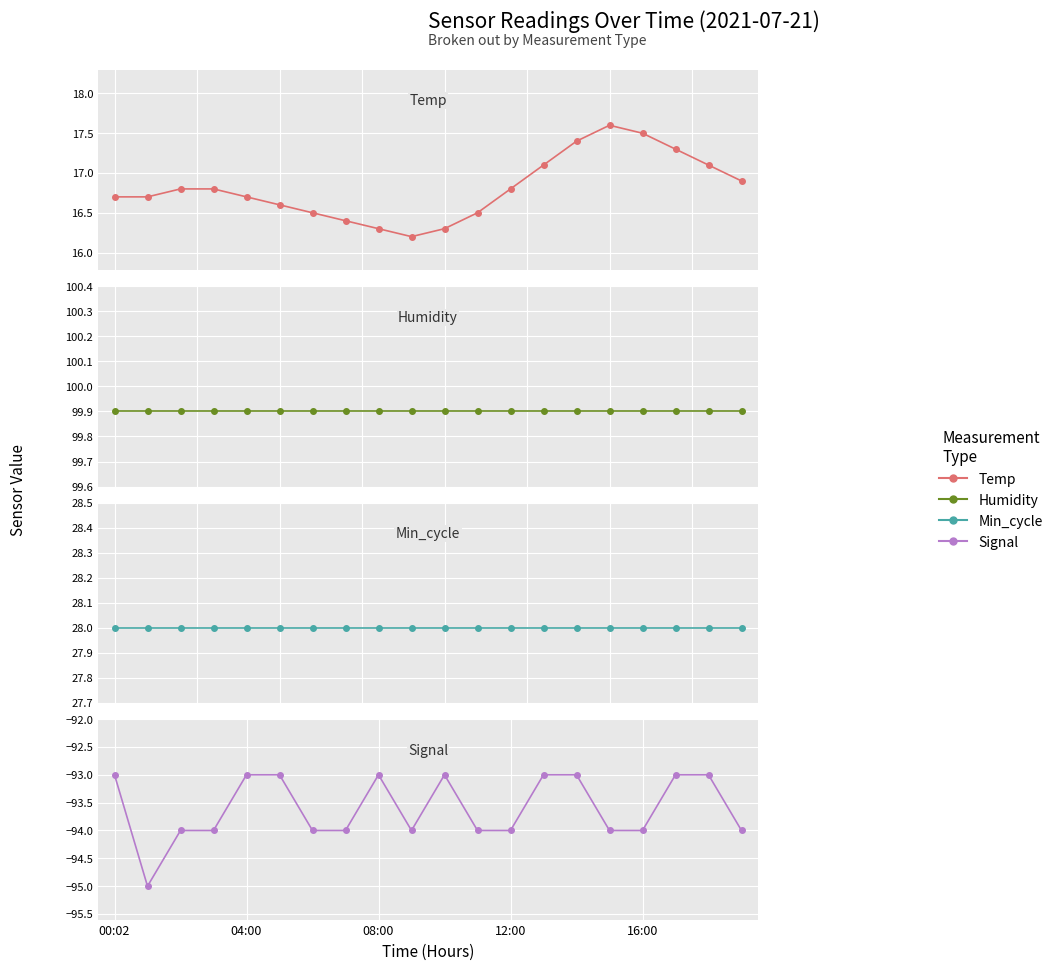

Does the chart display data point markers on the line(s)?

Yes